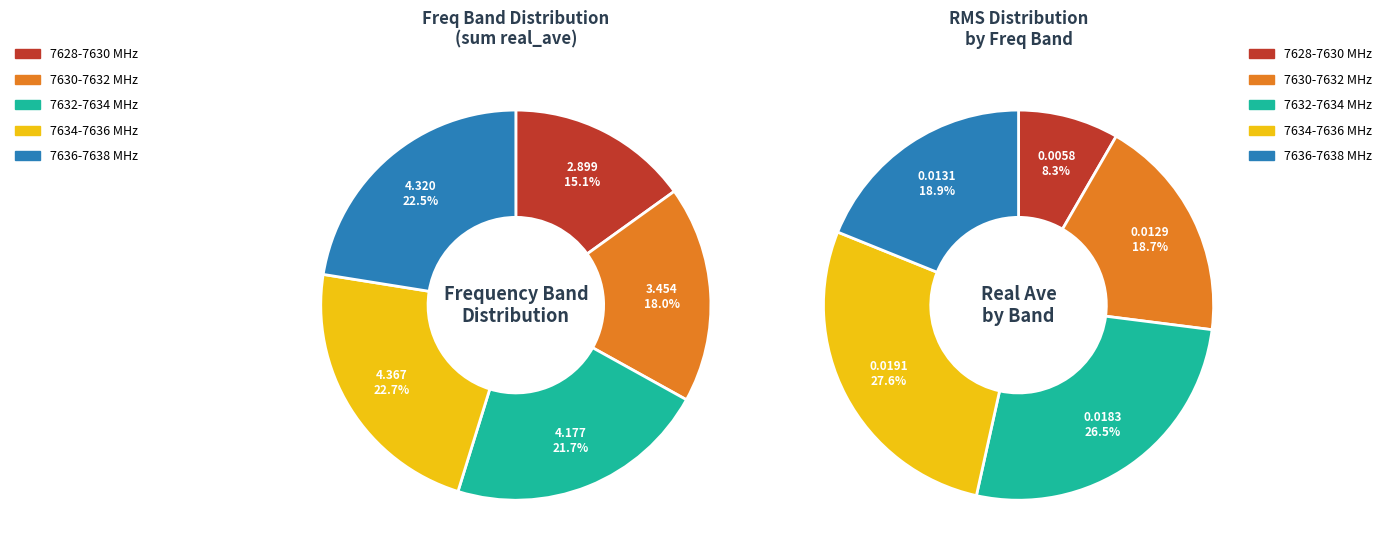

Is there a majority slice in this chart?

No